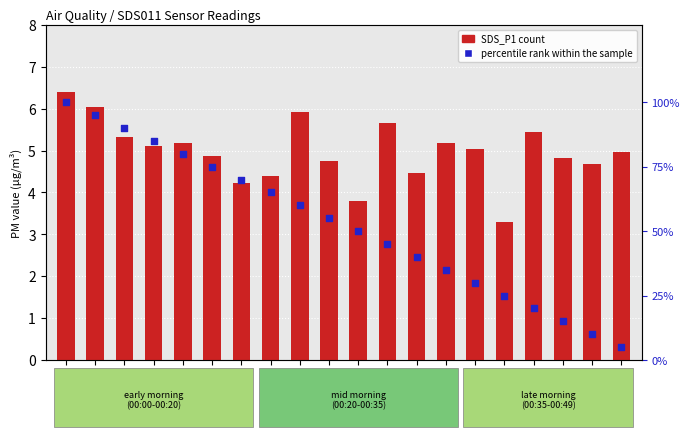

What is the total value across all series at 00:01?

106.4